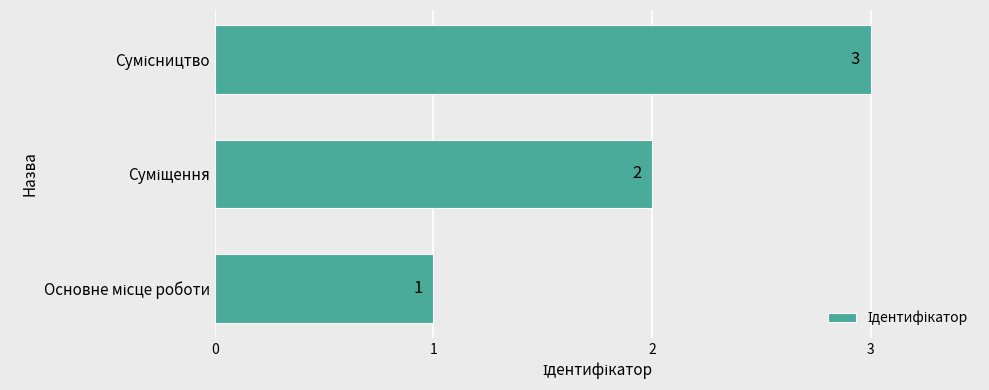

What is the sum of all values?

6